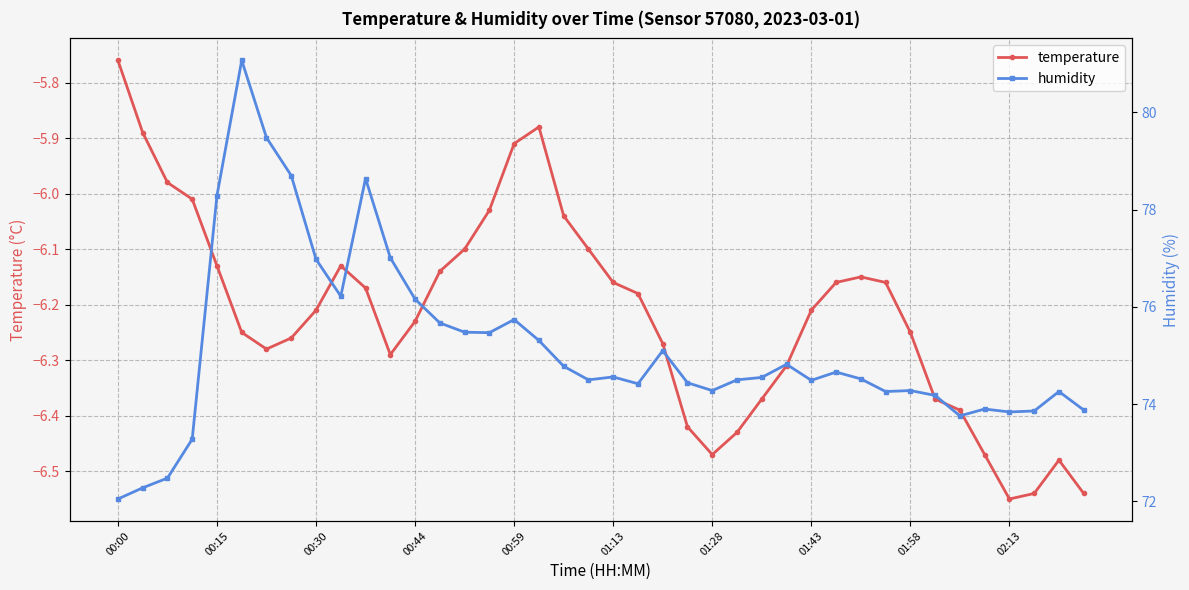

The value of temperature at 35 is -6.5. True or false?

True